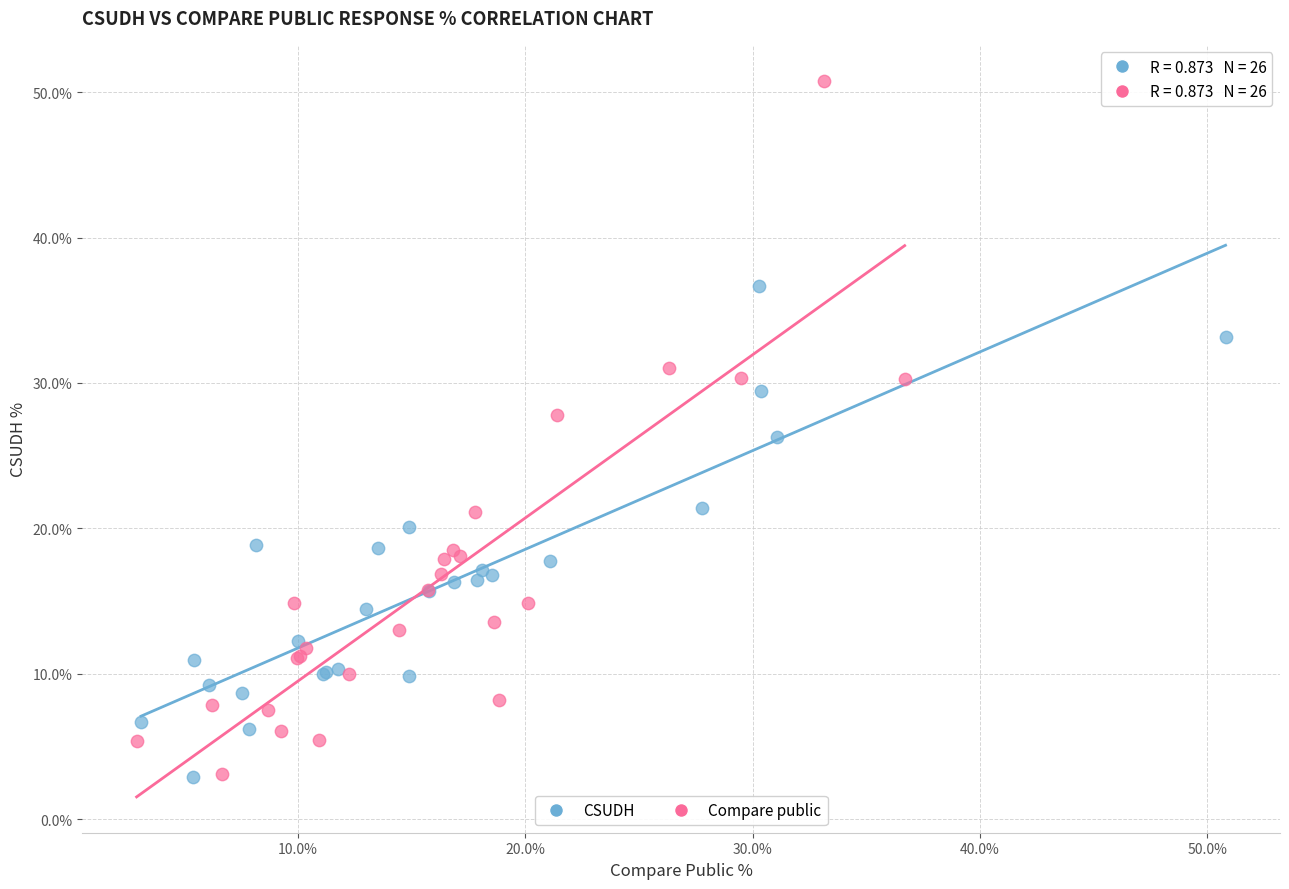

Which series has the largest Y range (max minus min)?

Compare public